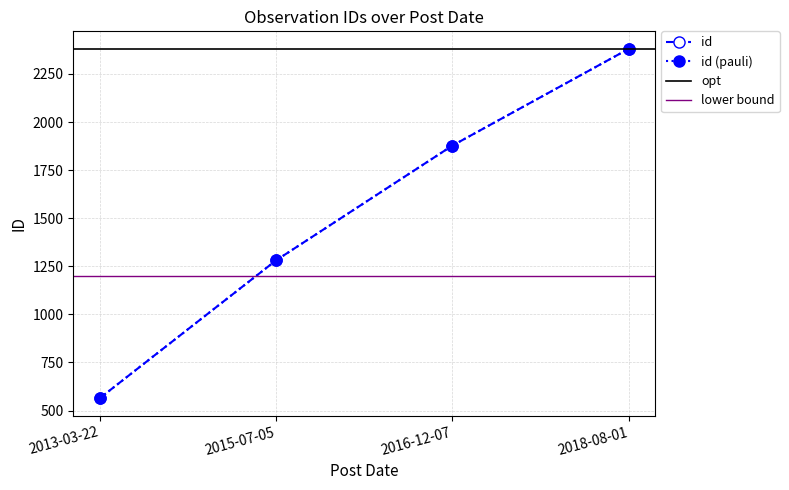

True or false: there are more than 1 points higher than both neighbors.

False